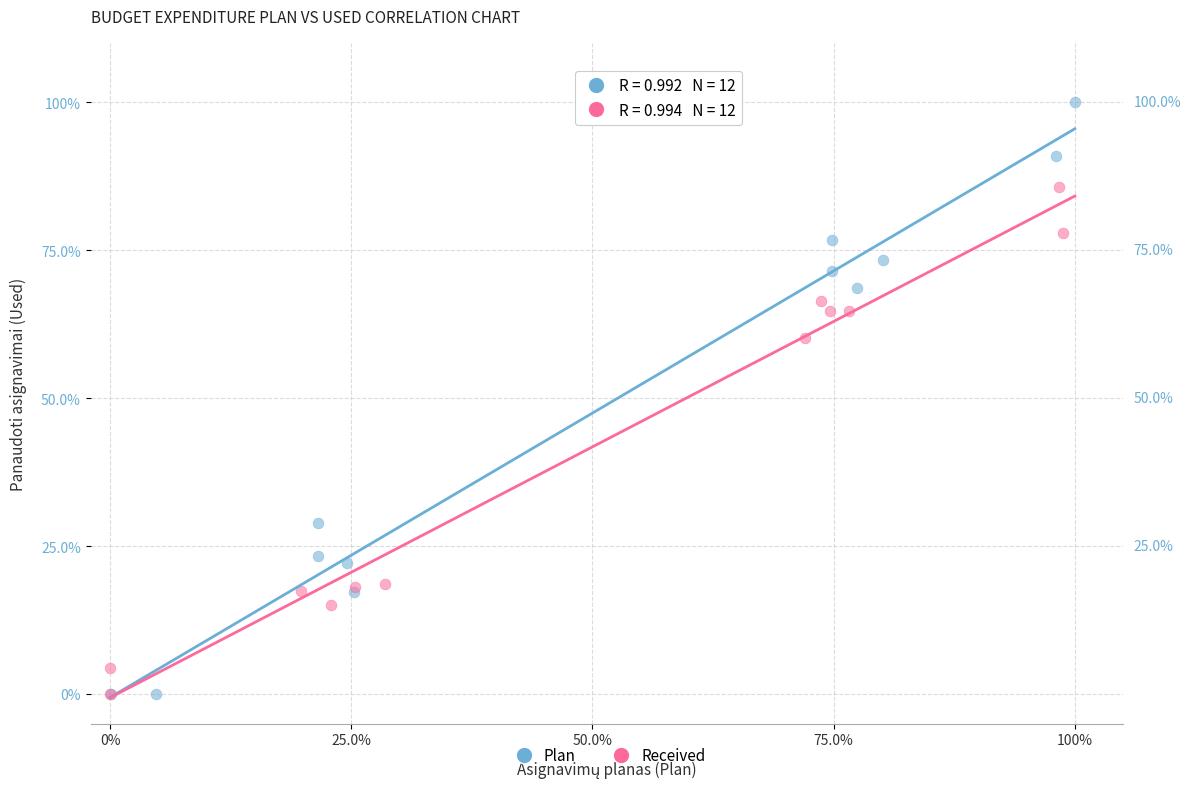

Which series contains the highest Y value?

Plan